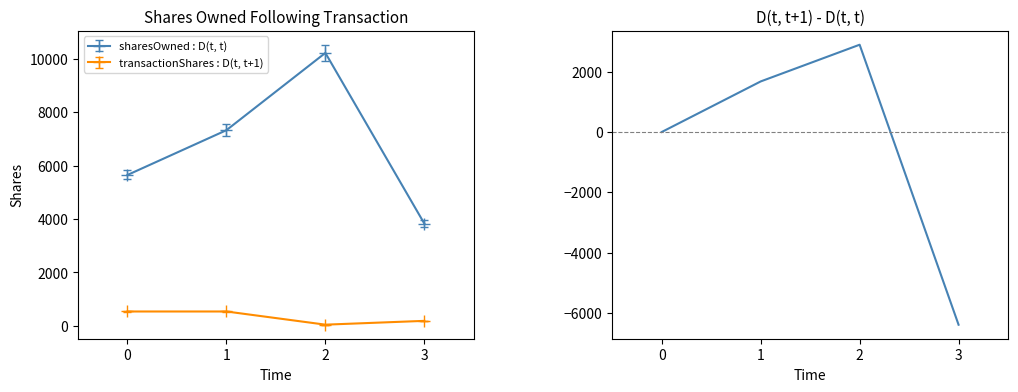

How many negative values are there?

1